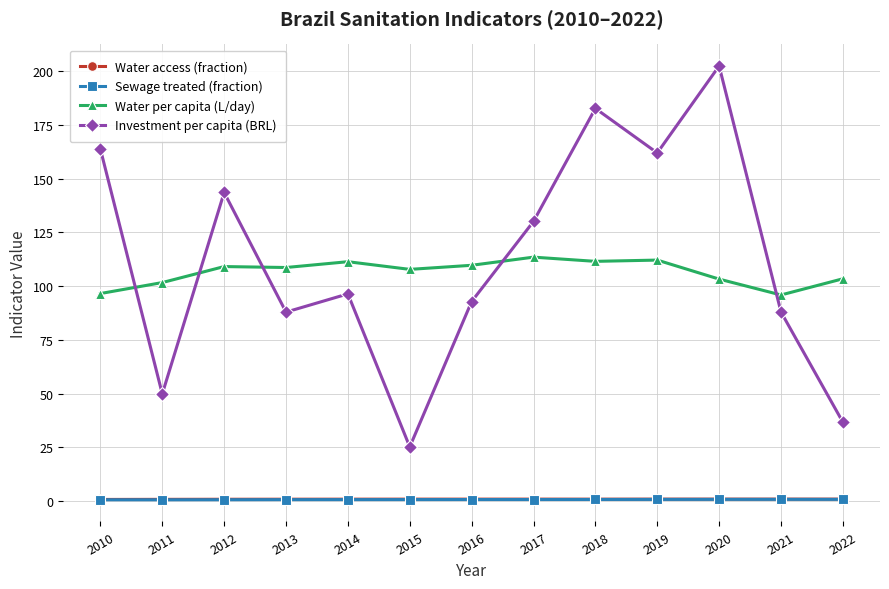

At how many categories does at least one series exceed 80?

13